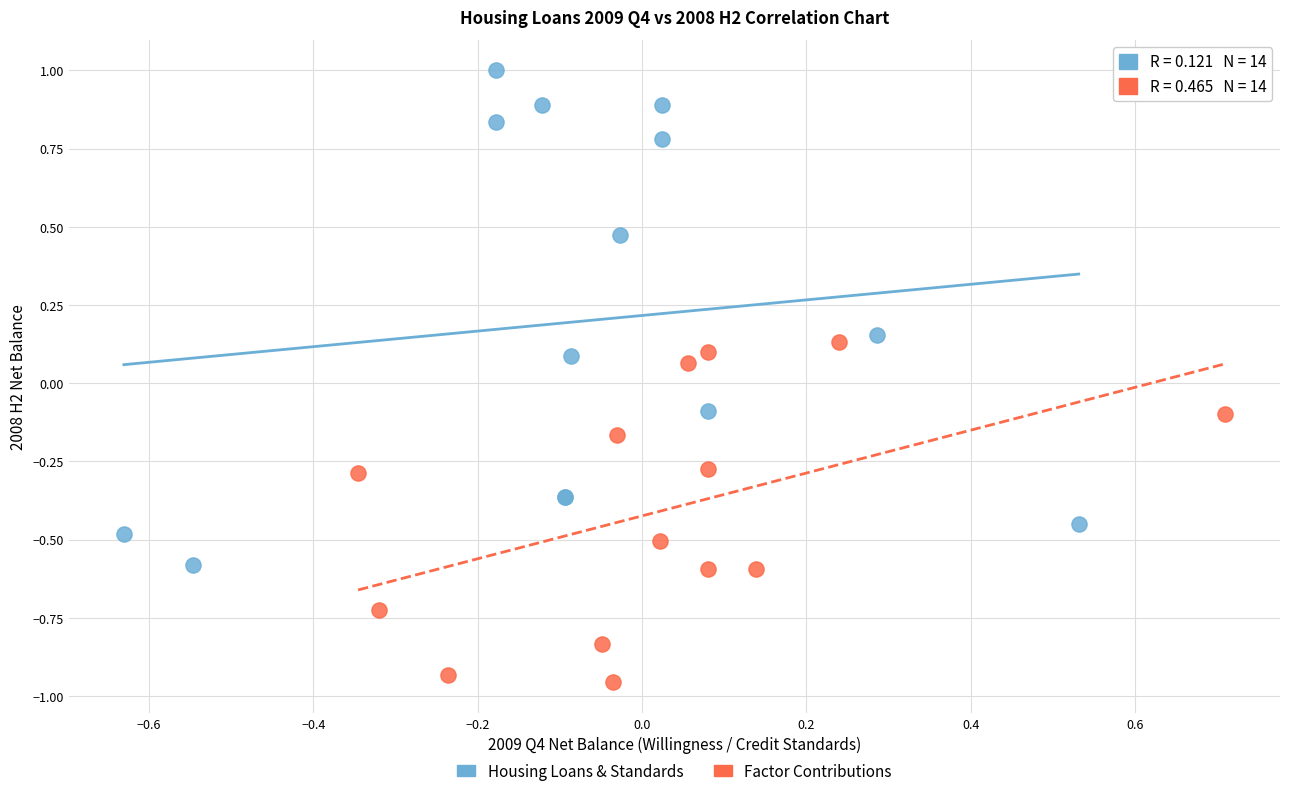

Which series contains the lowest Y value?

Factor Contributions